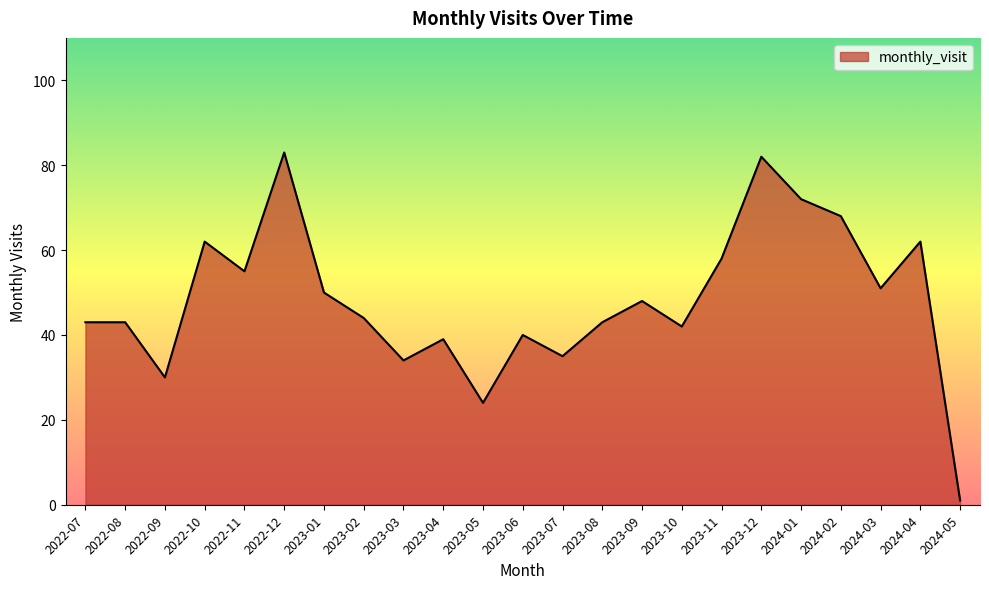

Where does the data first go above 44?

2022-10